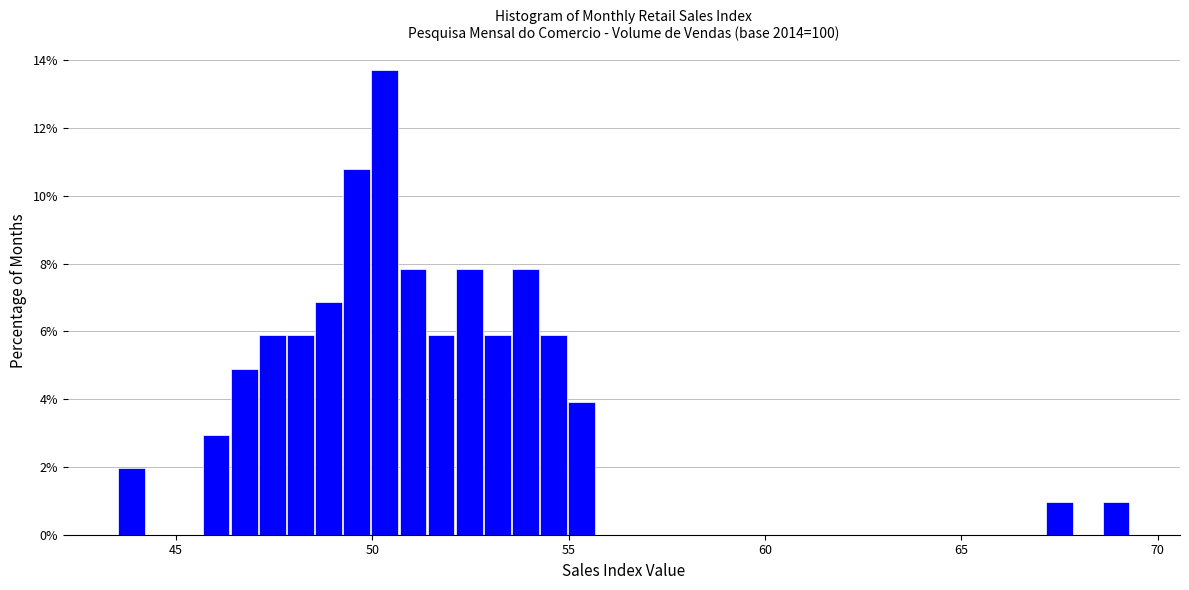

Around what value on the x-axis is the tallest bar? Give the approximate position of its centre, as read against the axis.

50.5